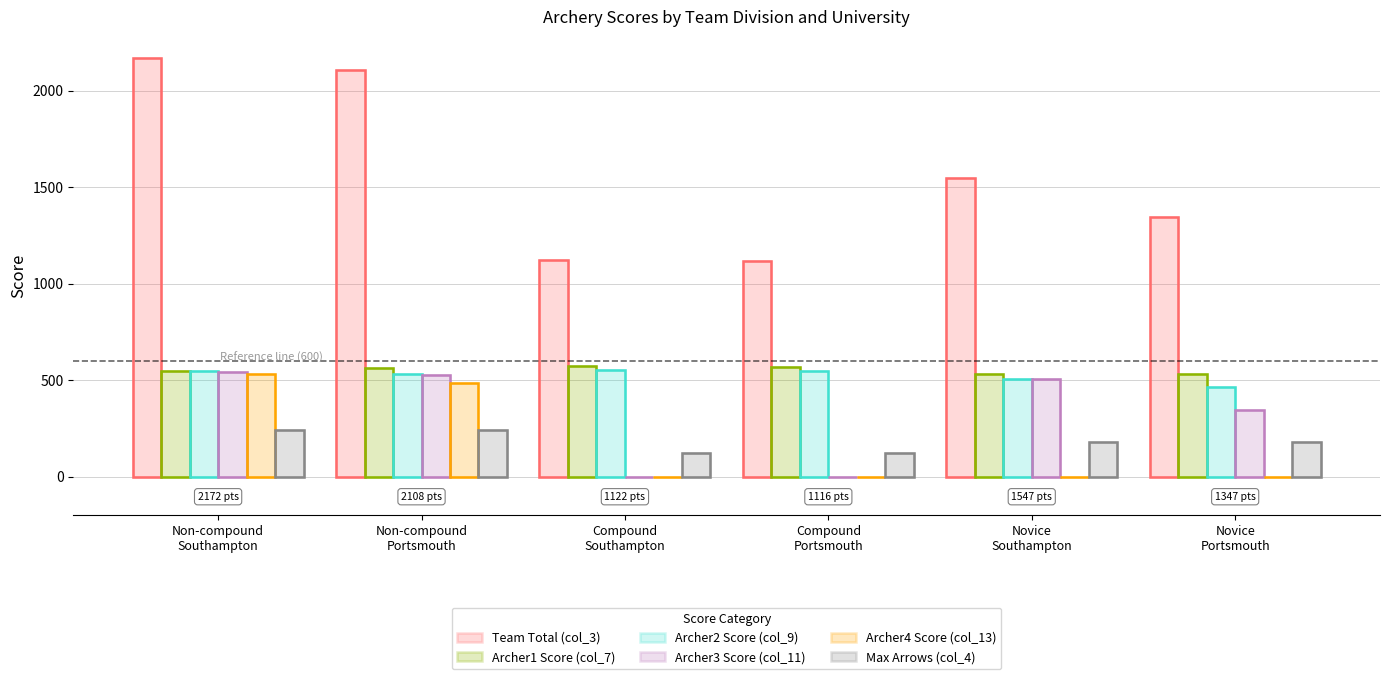

Reading left to right, what are all the values shown in this chart?

Team Total (col_3): Non-compound
Southampton=2172	Non-compound
Portsmouth=2108	Compound
Southampton=1122	Compound
Portsmouth=1116	Novice
Southampton=1547	Novice
Portsmouth=1347
Archer1 Score (col_7): Non-compound
Southampton=550	Non-compound
Portsmouth=562	Compound
Southampton=571	Compound
Portsmouth=567	Novice
Southampton=533	Novice
Portsmouth=534
Archer2 Score (col_9): Non-compound
Southampton=547	Non-compound
Portsmouth=534	Compound
Southampton=551	Compound
Portsmouth=549	Novice
Southampton=507	Novice
Portsmouth=466
Archer3 Score (col_11): Non-compound
Southampton=542	Non-compound
Portsmouth=527	Compound
Southampton=0	Compound
Portsmouth=0	Novice
Southampton=507	Novice
Portsmouth=347
Archer4 Score (col_13): Non-compound
Southampton=533	Non-compound
Portsmouth=485	Compound
Southampton=0	Compound
Portsmouth=0	Novice
Southampton=0	Novice
Portsmouth=0
Max Arrows (col_4): Non-compound
Southampton=240	Non-compound
Portsmouth=240	Compound
Southampton=120	Compound
Portsmouth=120	Novice
Southampton=180	Novice
Portsmouth=178